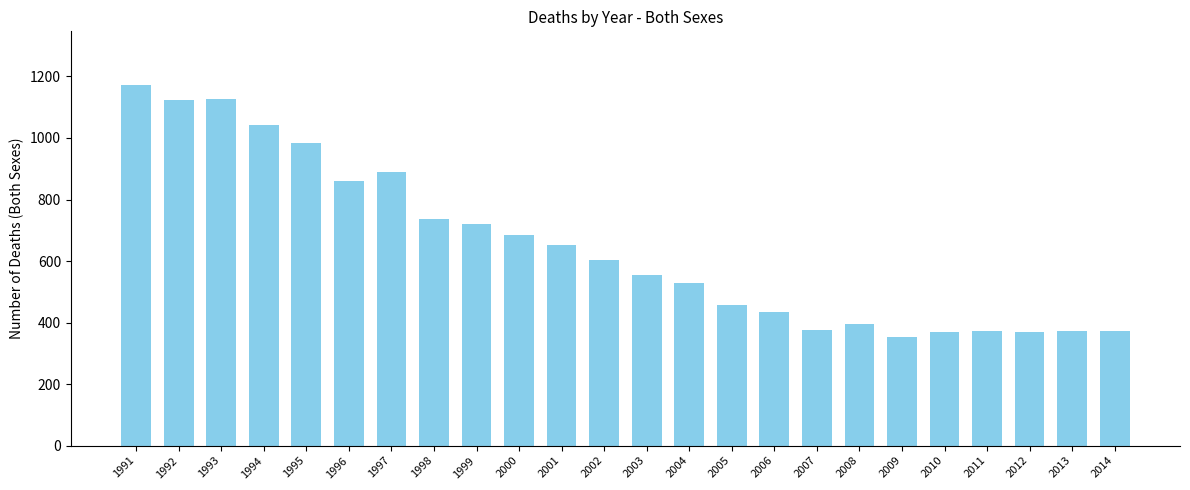

Does the chart contain any negative values?

No